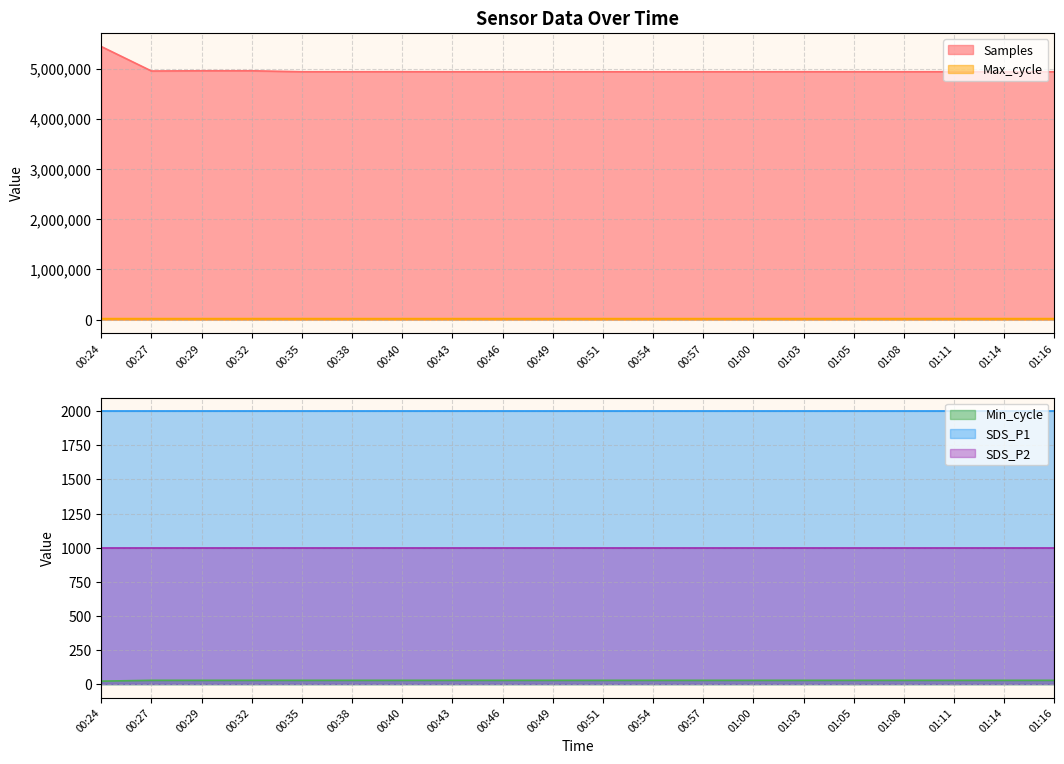

At which category does Samples reach its first local valley?

00:27